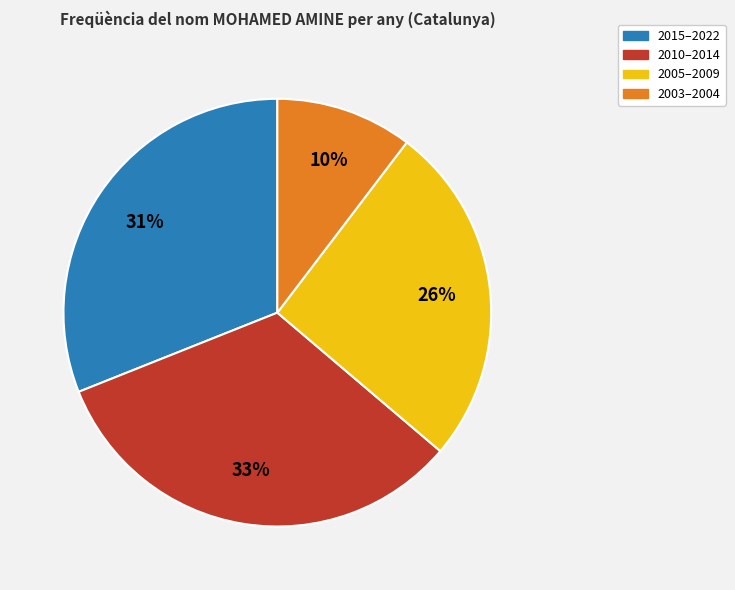

To the nearest percent, what is the average slice percentage?

25%